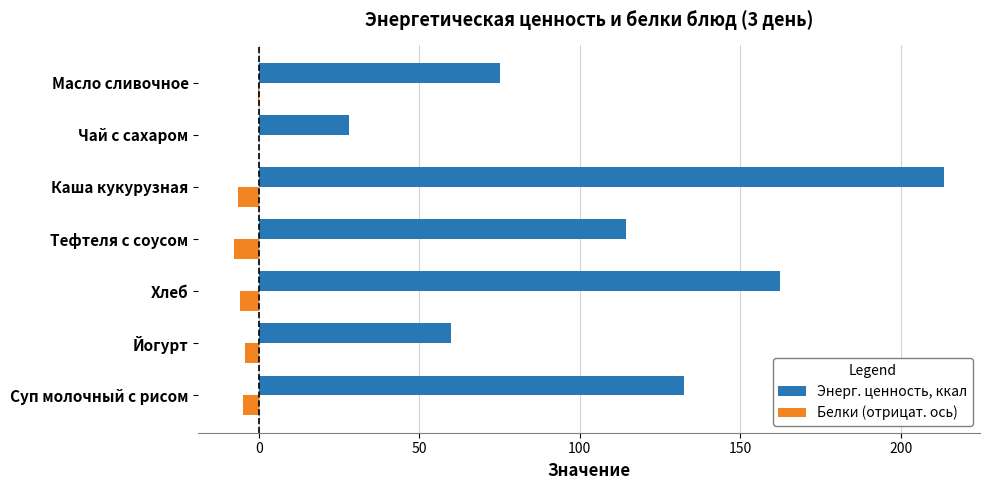

Which label corresponds to the largest value in the chart?

Каша кукурузная